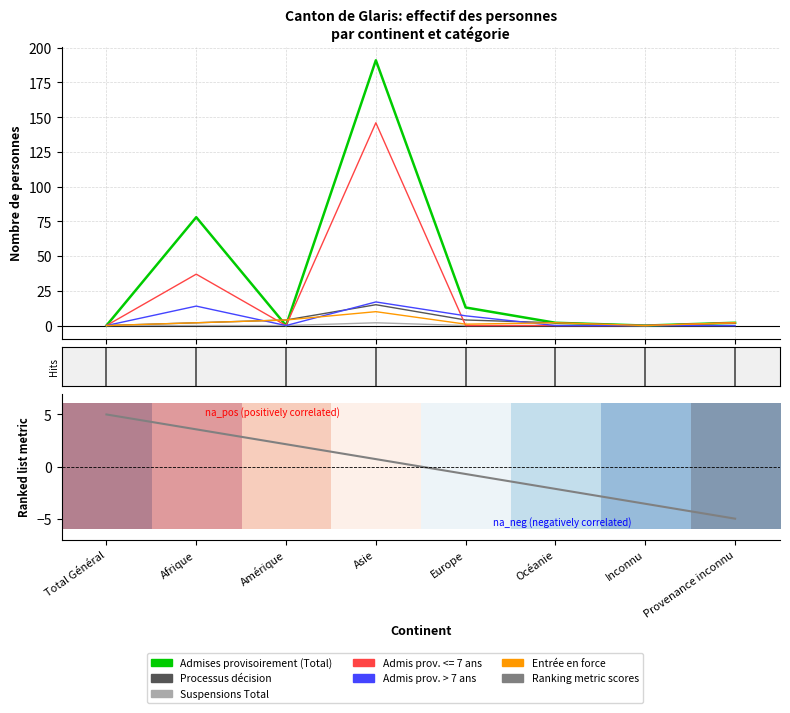

Reading right to left, list all the values displayed in this chart.

Admises provisoirement (Total): 2	0	2	13	191	0	78	0
Processus décision: 2	0	2	4	15	4	2	0
Suspensions Total: 0	0	0	0	2	0	0	0
Admis prov. <= 7 ans: 2	0	0	0	146	0	37	0
Admis prov. > 7 ans: 0	0	0	7	17	0	14	0
Entrée en force: 2	0	2	1	10	4	2	0